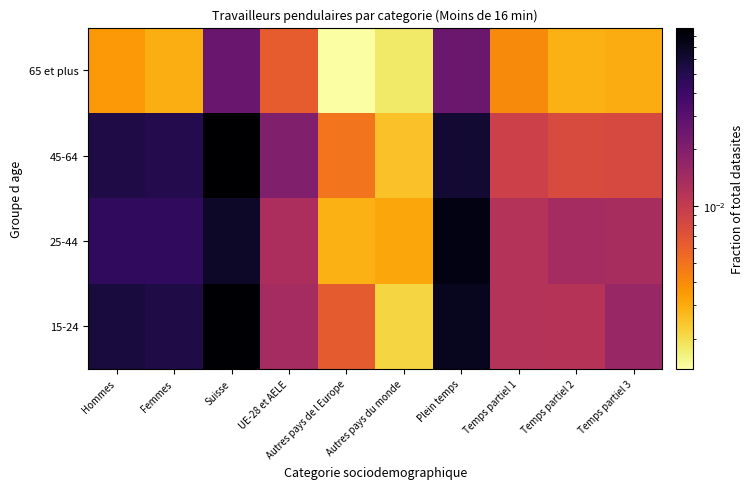

Reading left to right, list all the values displayed in this chart.

15-24: Hommes=0.1	Femmes=0.1	Suisse=0.1	UE-28 et AELE=0.0	Autres pays de l Europe=0.0	Autres pays du monde=0.0	Plein temps=0.1	Temps partiel 1=0.0	Temps partiel 2=0.0	Temps partiel 3=0.0
25-44: Hommes=0.0	Femmes=0.0	Suisse=0.1	UE-28 et AELE=0.0	Autres pays de l Europe=0.0	Autres pays du monde=0.0	Plein temps=0.1	Temps partiel 1=0.0	Temps partiel 2=0.0	Temps partiel 3=0.0
45-64: Hommes=0.1	Femmes=0.1	Suisse=0.1	UE-28 et AELE=0.0	Autres pays de l Europe=0.0	Autres pays du monde=0.0	Plein temps=0.1	Temps partiel 1=0.0	Temps partiel 2=0.0	Temps partiel 3=0.0
65 et plus: Hommes=0.0	Femmes=0.0	Suisse=0.0	UE-28 et AELE=0.0	Autres pays de l Europe=0.0	Autres pays du monde=0.0	Plein temps=0.0	Temps partiel 1=0.0	Temps partiel 2=0.0	Temps partiel 3=0.0